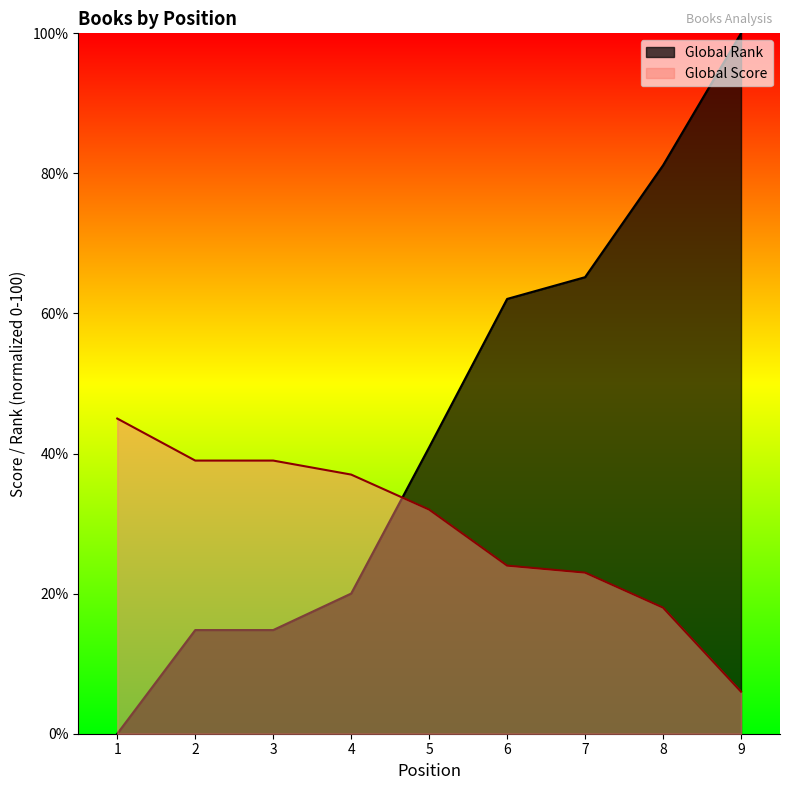

True or false: Global Score has a value of 7.1 at 7.

False